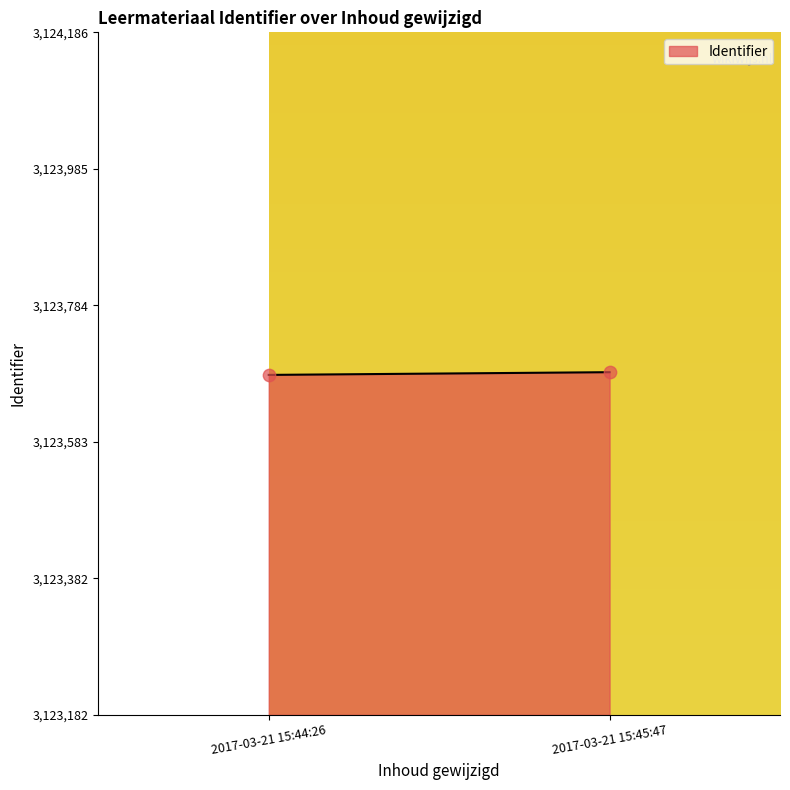

What is the average Y value?

3123684